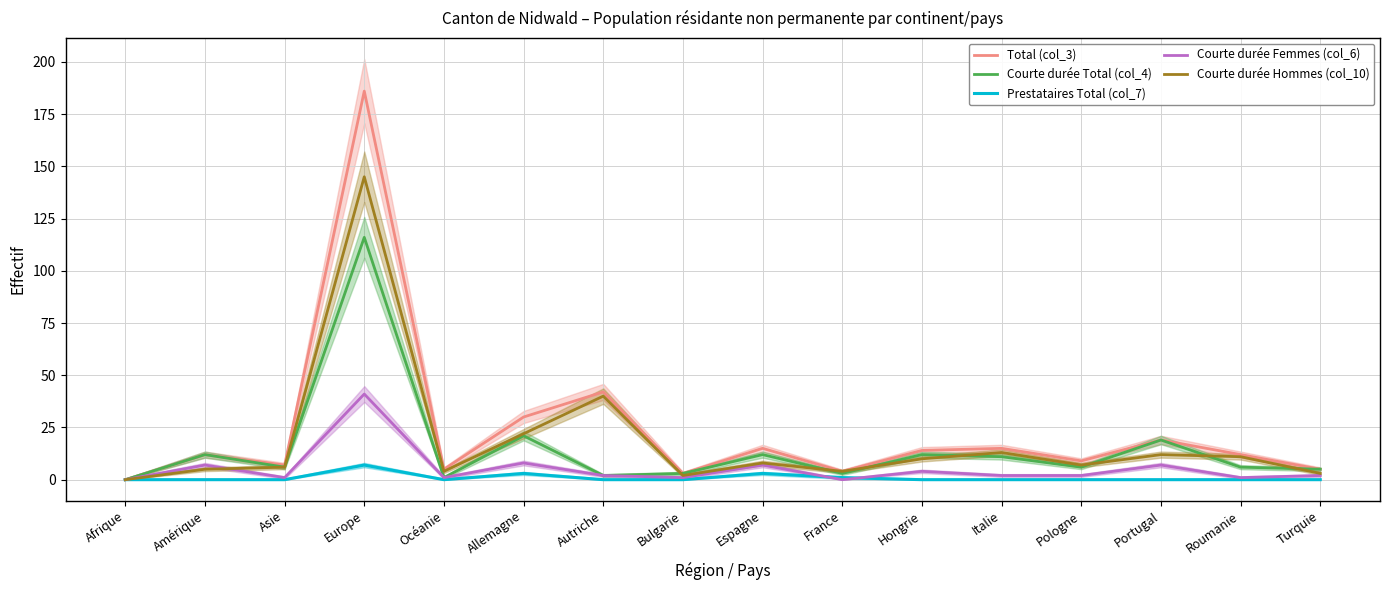

True or false: Courte durée Femmes (col_6) has a value of 14 at Europe.

False